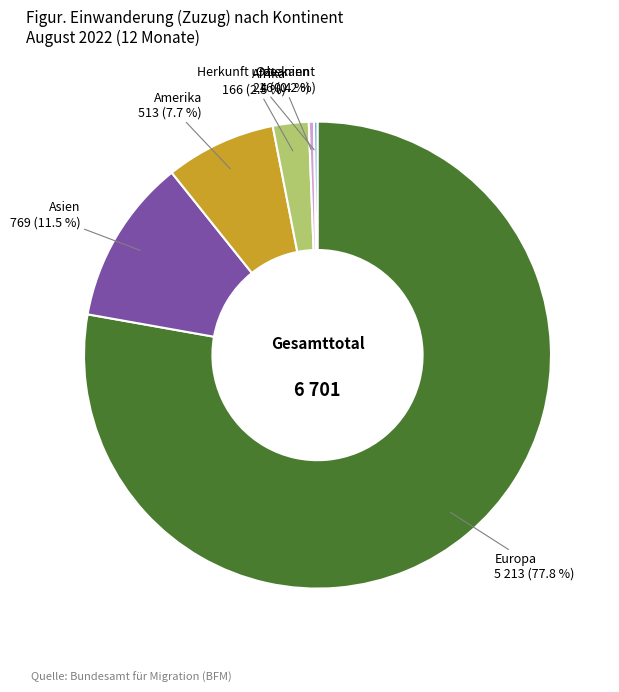

To the nearest percent, what is the difference between the Ozeanien and Amerika slice percentages?

7%